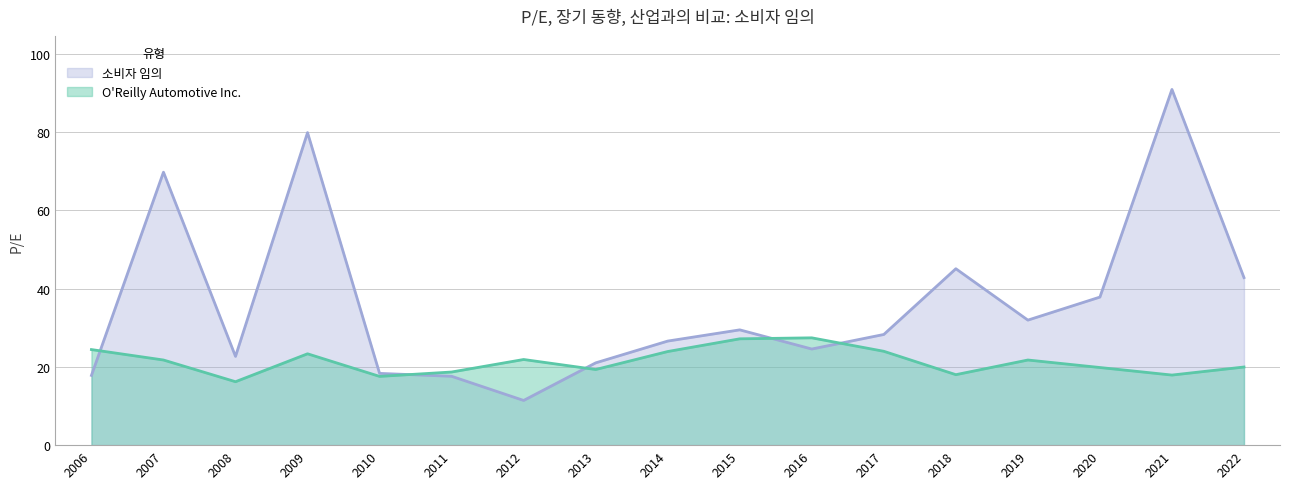

What are all the series names shown in the legend?

소비자 임의, O'Reilly Automotive Inc.